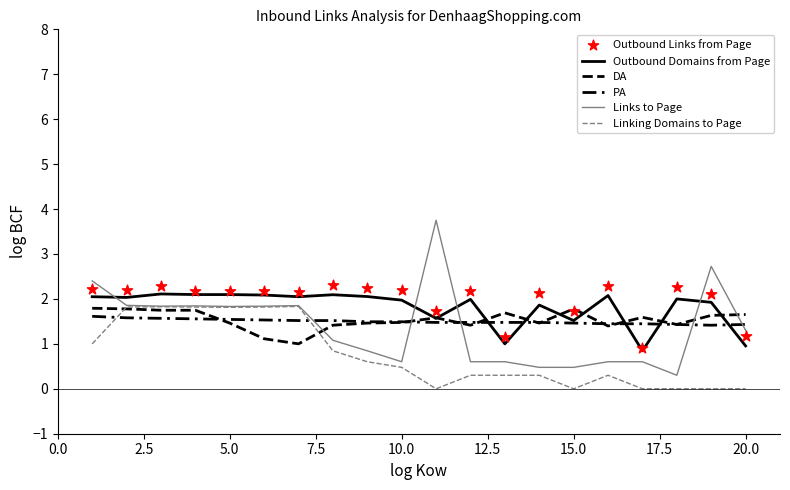

Is the value of PA at 19 greater than the value of DA at 10?

No